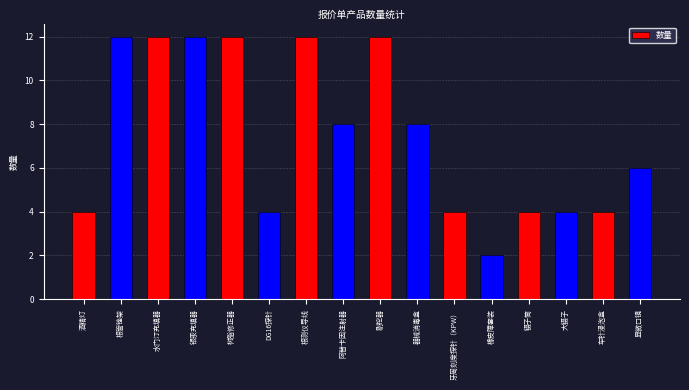

Reading left to right, list all the values displayed in this chart.

酒精灯=4	根管锉架=12	水门汀充填器=12	银汞充填器=12	树脂修正器=12	DG16探针=4	根测仪导线=12	阿替卡因注射器=8	剔挖器=12	器械消毒盒=8	牙周刻度探针（KPW）=4	橡皮障套装=2	镊子筒=4	大镊子=4	车针浸泡盒=4	显微口镜=6